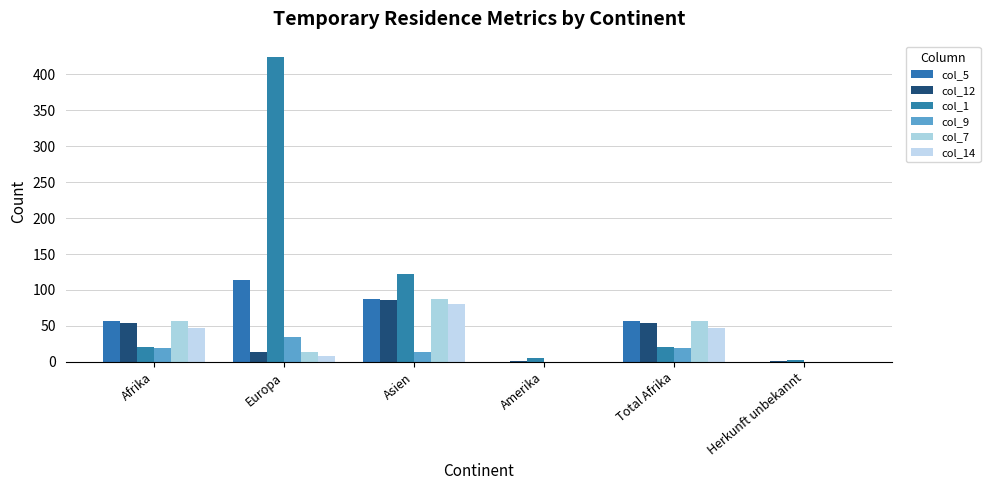

How many series are shown in this chart?

6